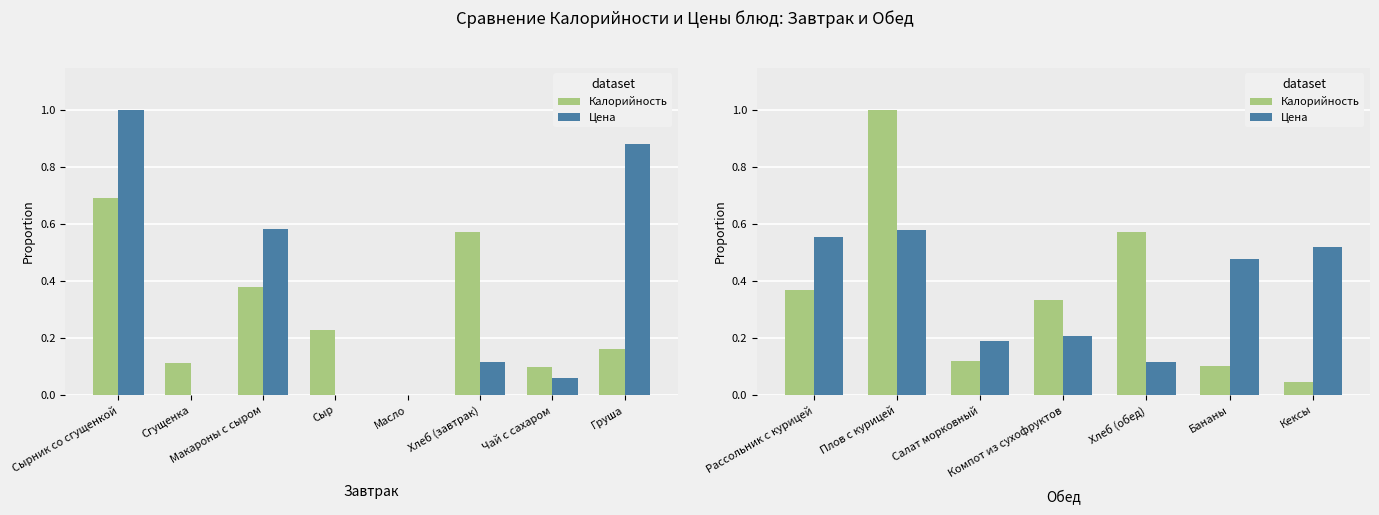

What is the label of the 7th bar from the left?

Кексы